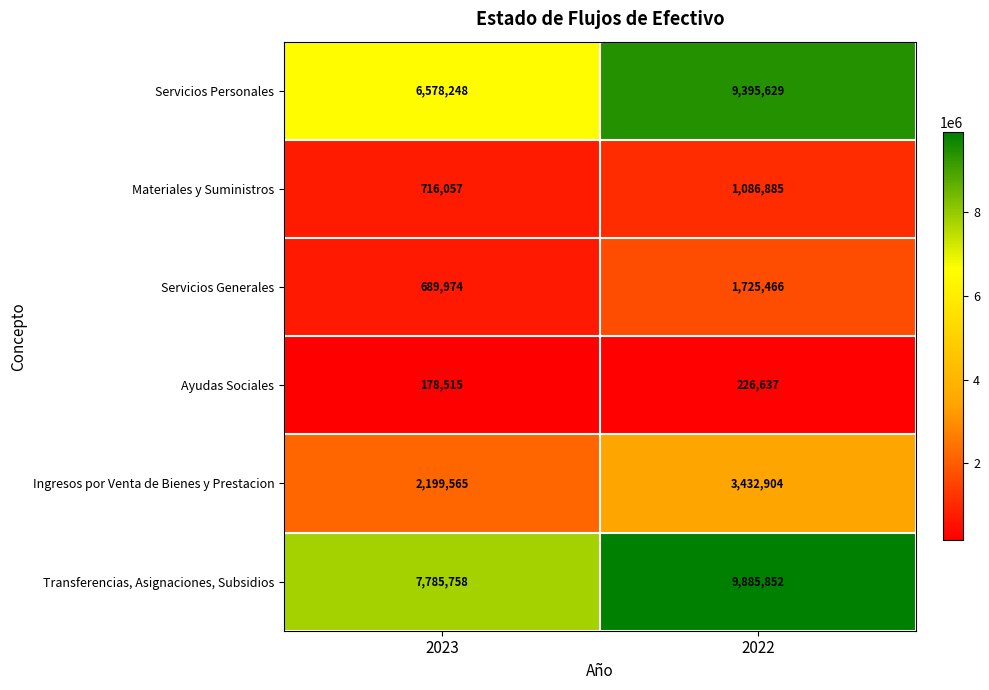

Where is Servicios Personales nearest to the value 7986938?

2023